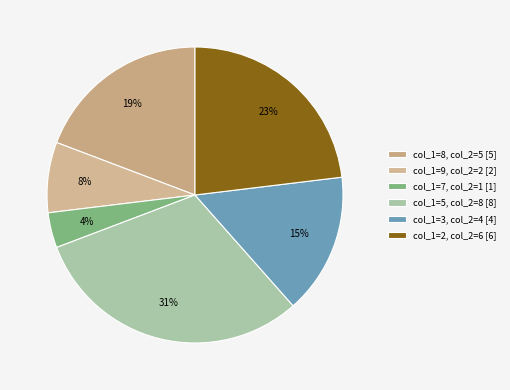

True or false: col_1=7 accounts for 4% of the total.

True